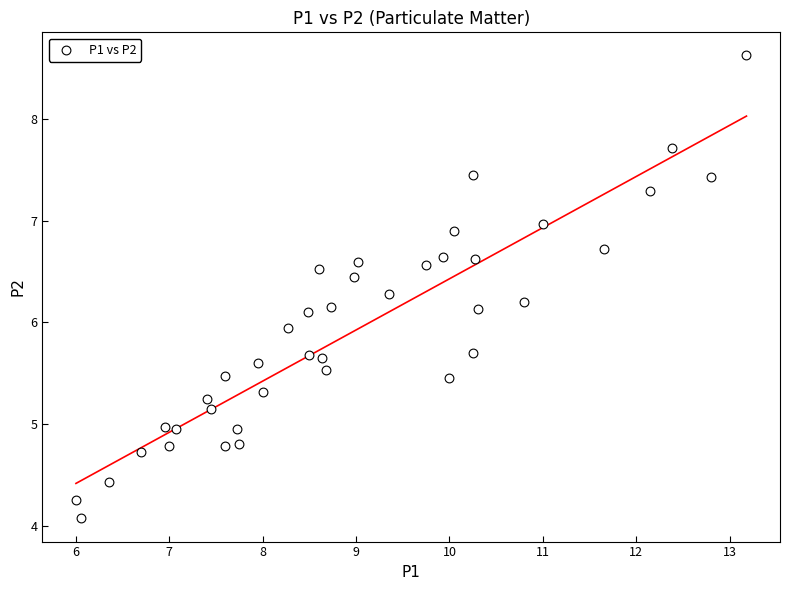

What is the range of X values (max minus min)?

7.2